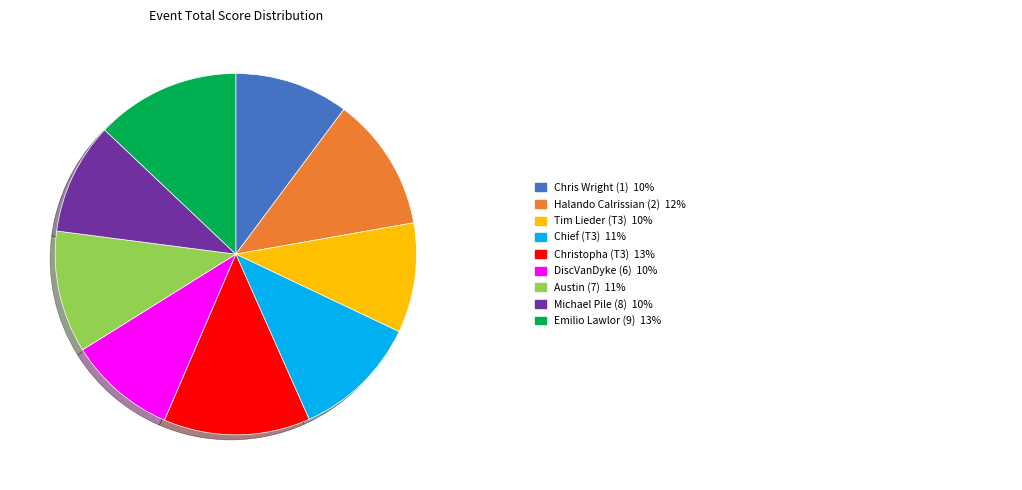

Count the number of slices in the pie.

9